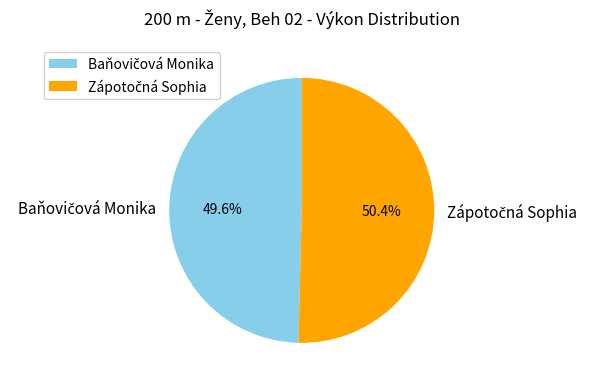

Is there any slice that represents more than half of the pie?

Yes